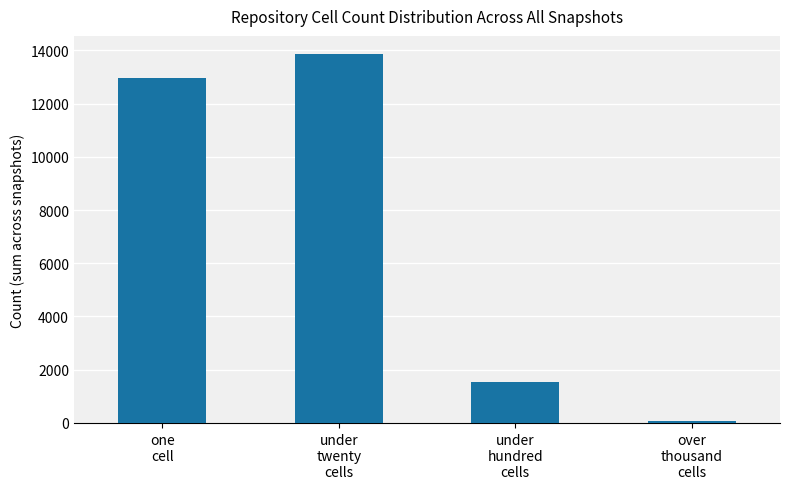

List the labels in order of value, largest first.

under
twenty
cells, one
cell, under
hundred
cells, over
thousand
cells